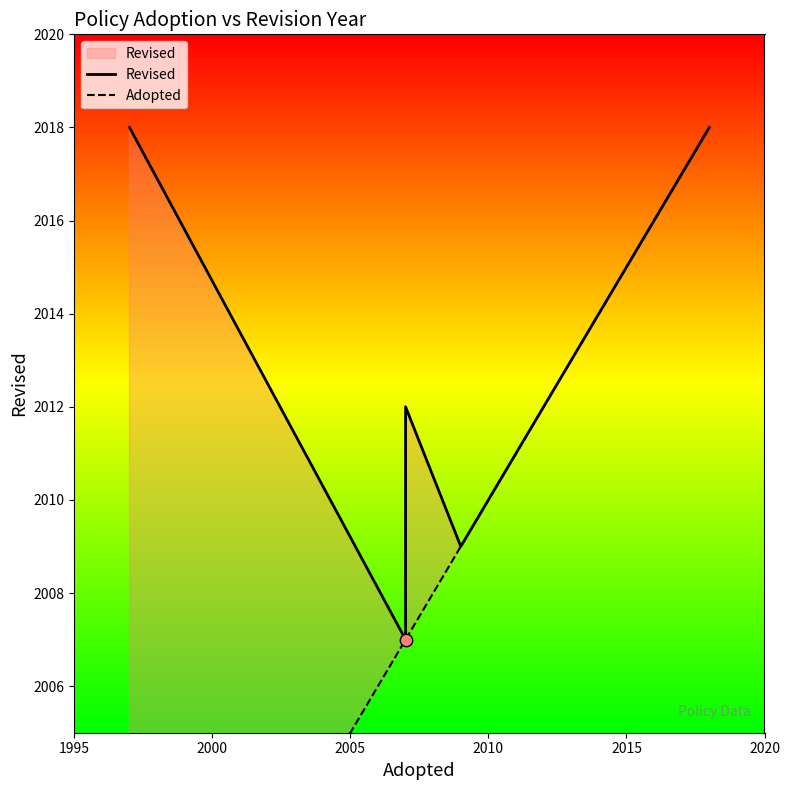

Which series reaches the minimum Y coordinate?

Adopted